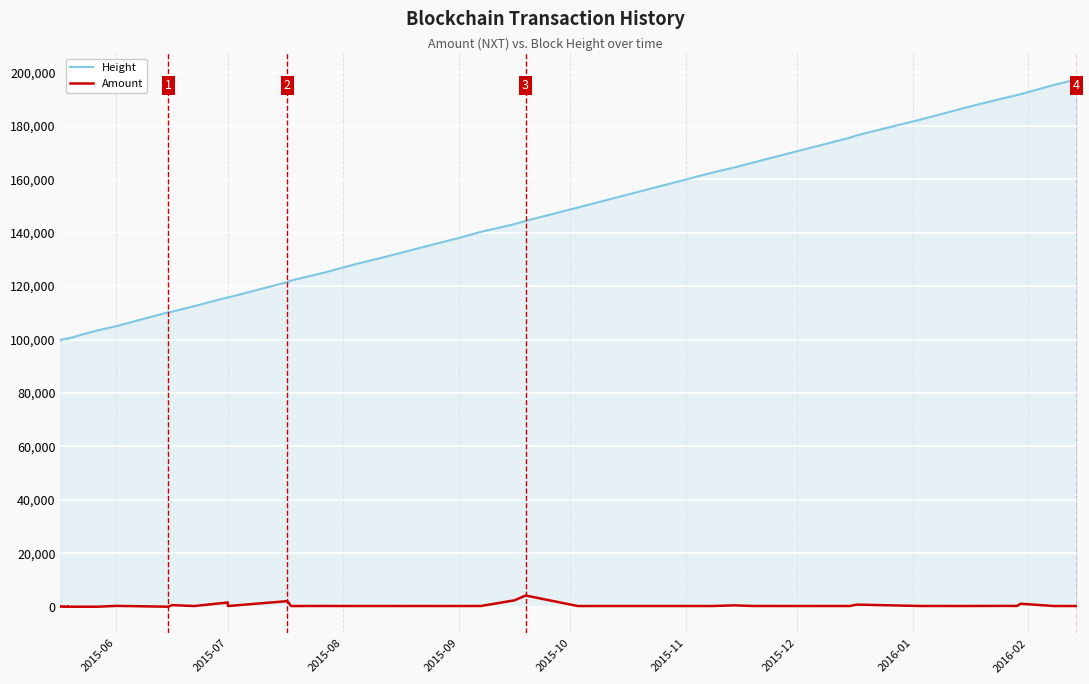

List the series in order of their overall mean, lowest first.

Amount, Height